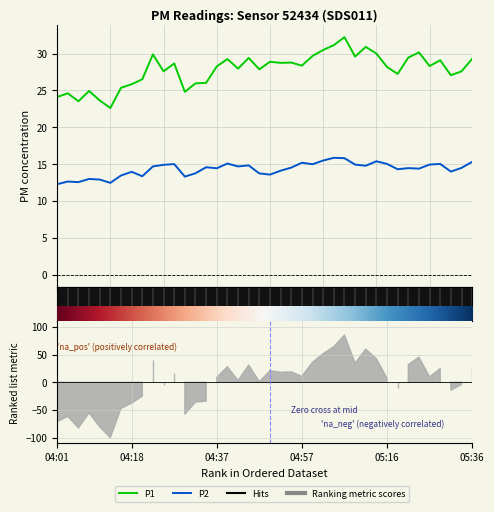

At which label is P2 closest to 14?

37